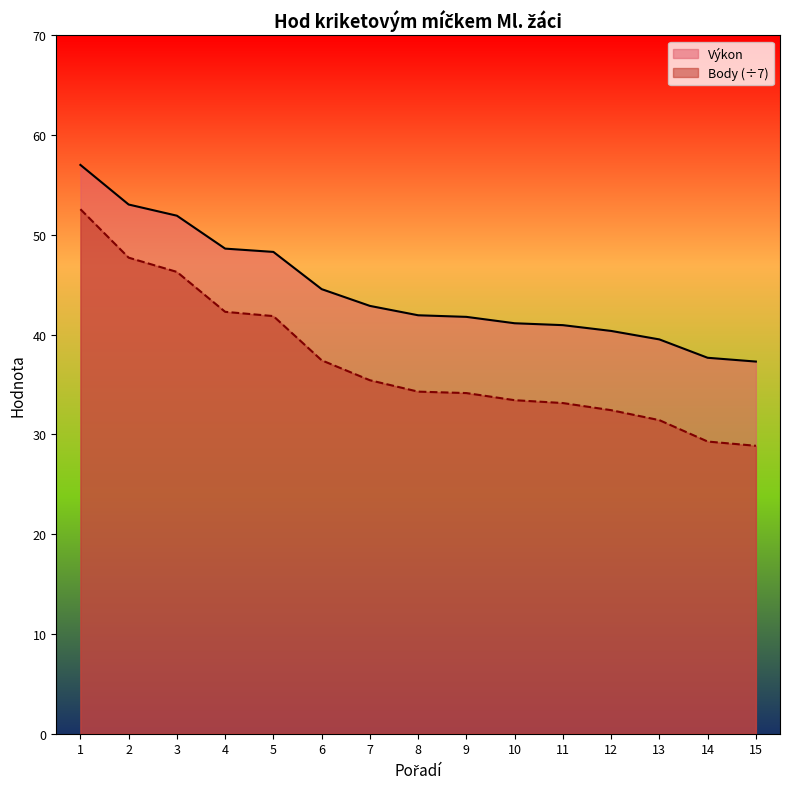

Where is Výkon nearest to the value 47?

5